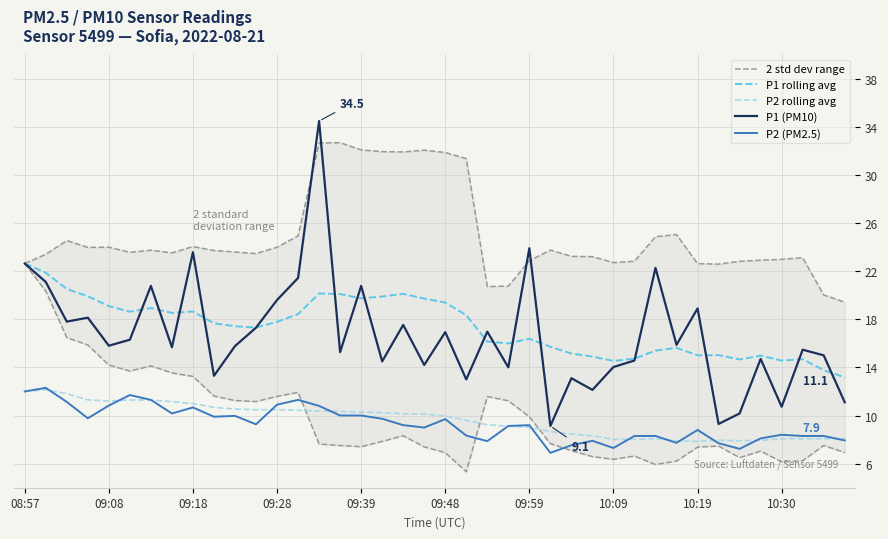

True or false: P1 (PM10) and P2 (PM2.5) intersect in this chart.

False